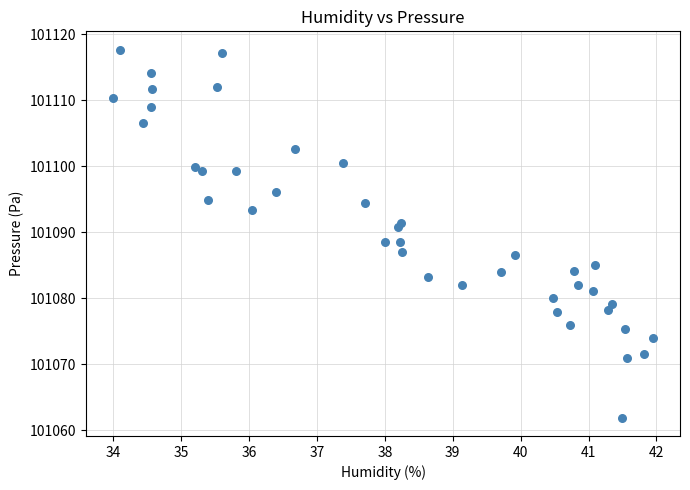

What is the range of X values (max minus min)?

8.0